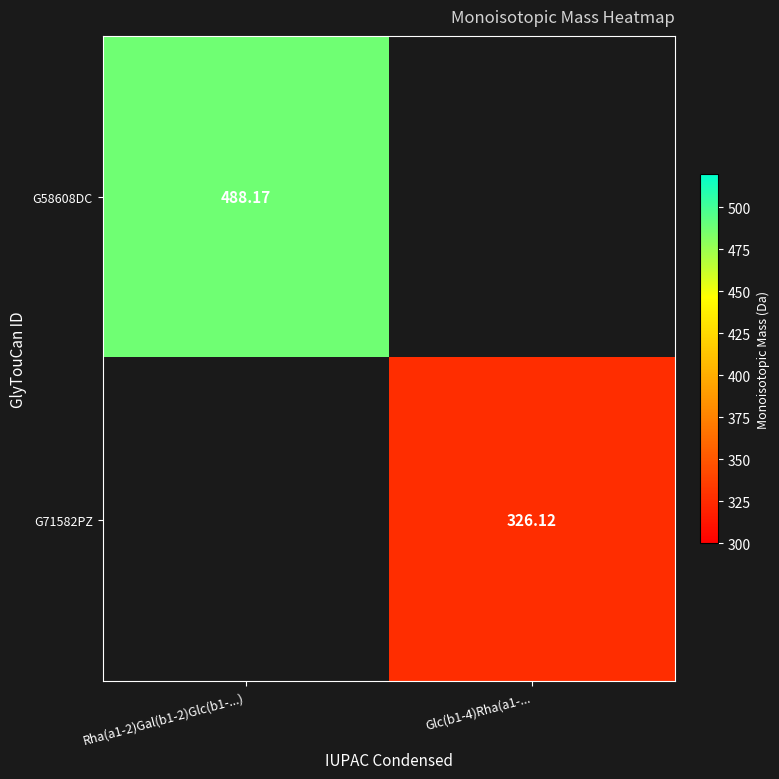

Is the value of G58608DC at Rha(a1-2)Gal(b1-2)Glc(b1-...) greater than the value of G71582PZ at Glc(b1-4)Rha(a1-...?

Yes